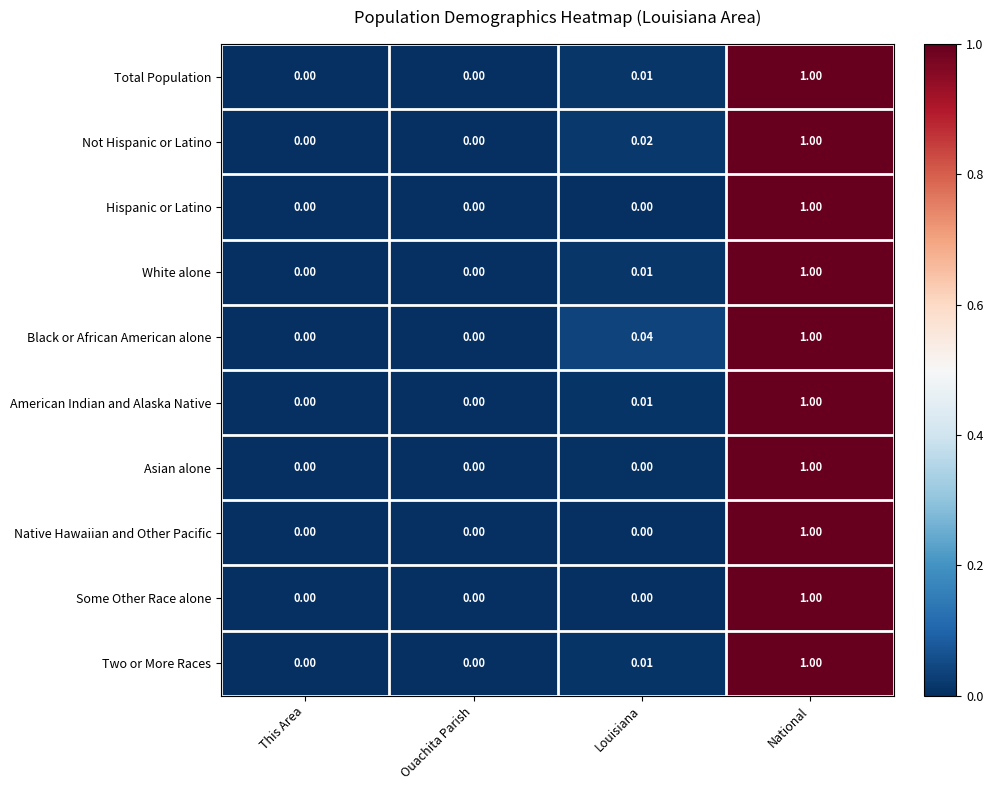

At which label does American Indian and Alaska Native reach its peak?

National